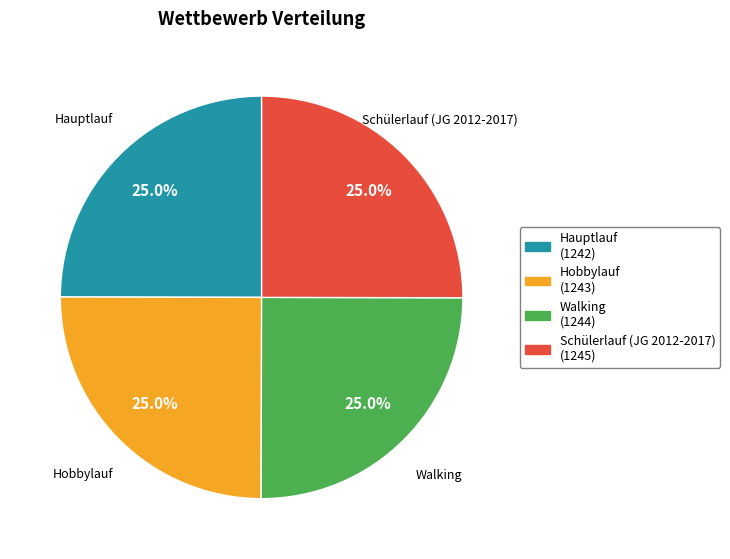

To the nearest percent, what portion does Hauptlauf represent?

25%